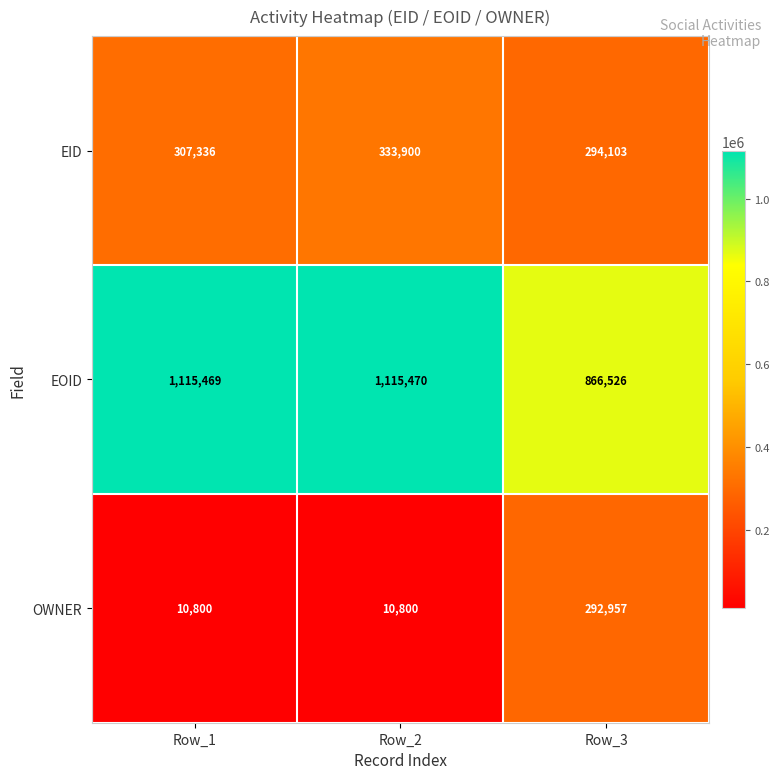

What is the highest value of the EOID series?

1115470